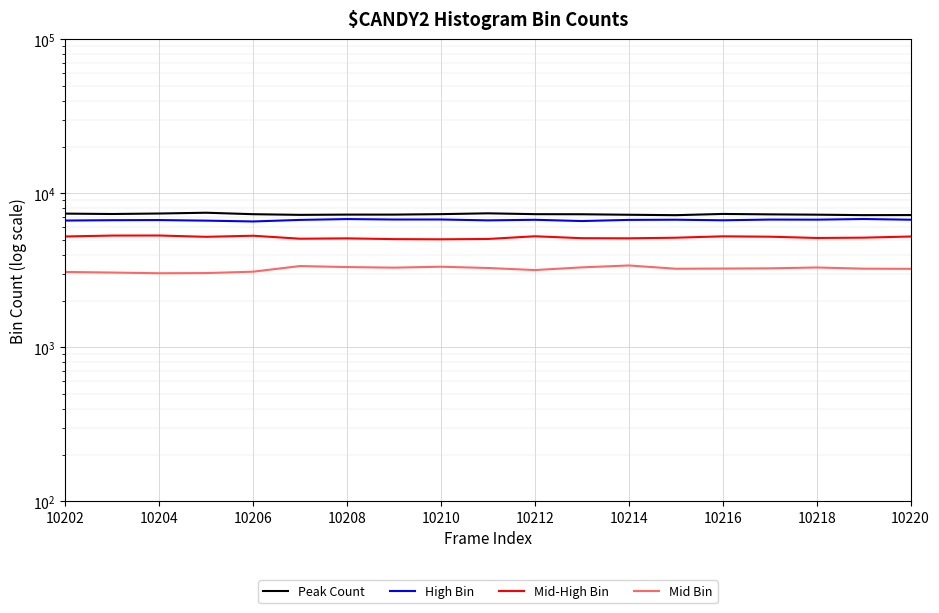

What is the smallest value displayed?

3025